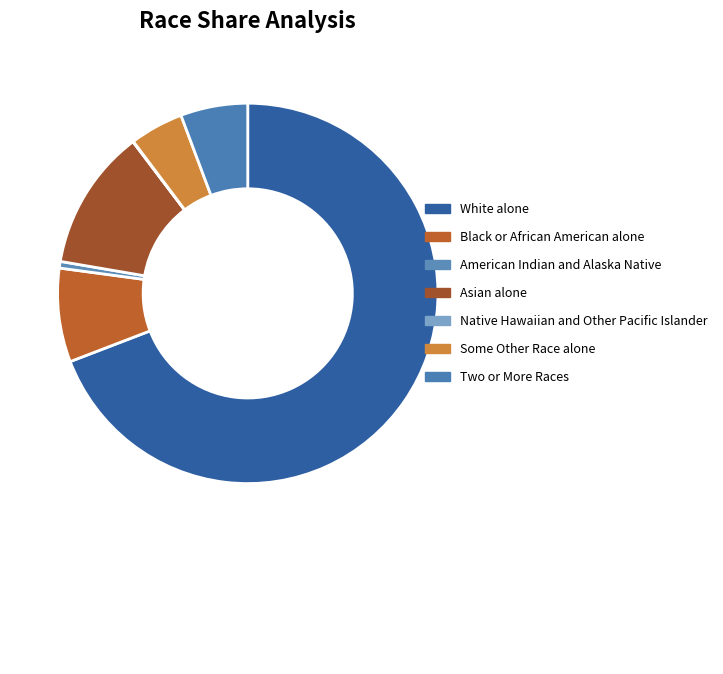

Which has a higher value, Some Other Race alone or American Indian and Alaska Native?

Some Other Race alone